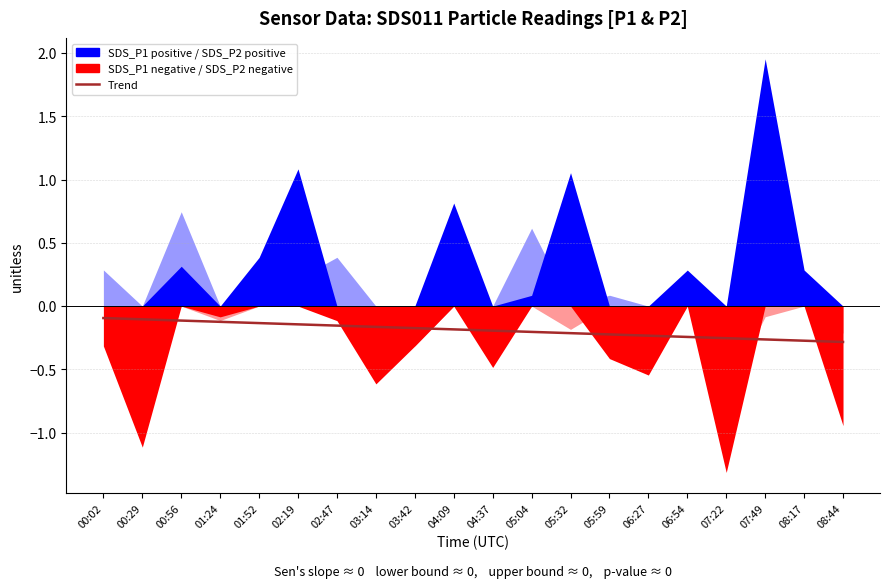

Does the chart have visible grid lines?

Yes